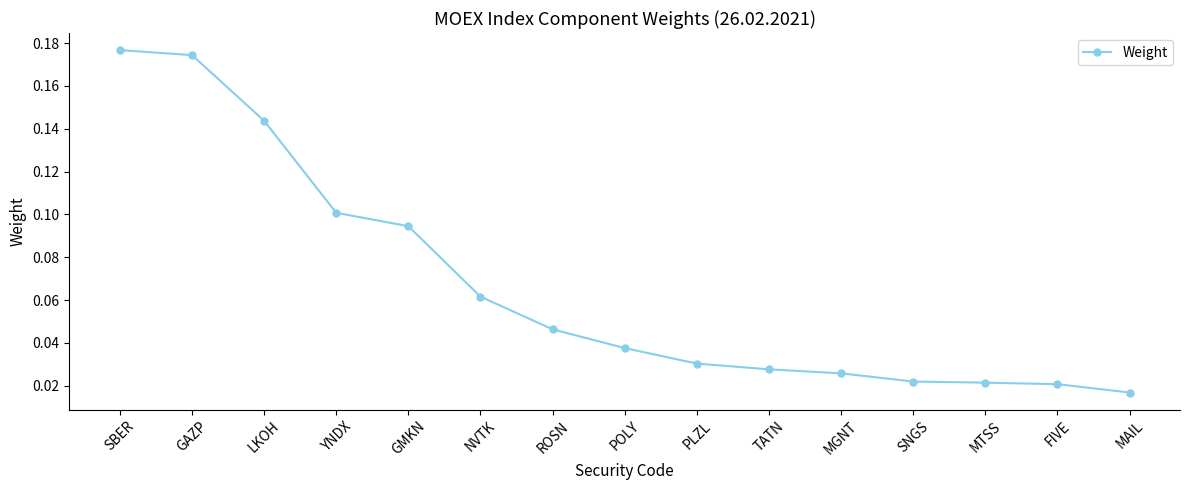

The chart shows a value of 0.1 at LKOH. True or false?

True